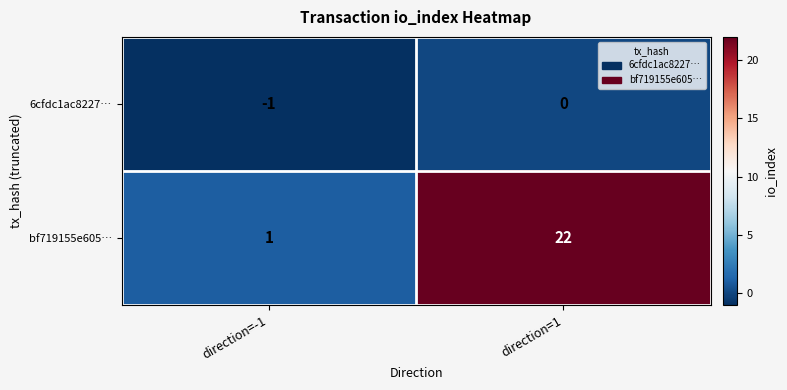

Count the number of categories in the chart.

2